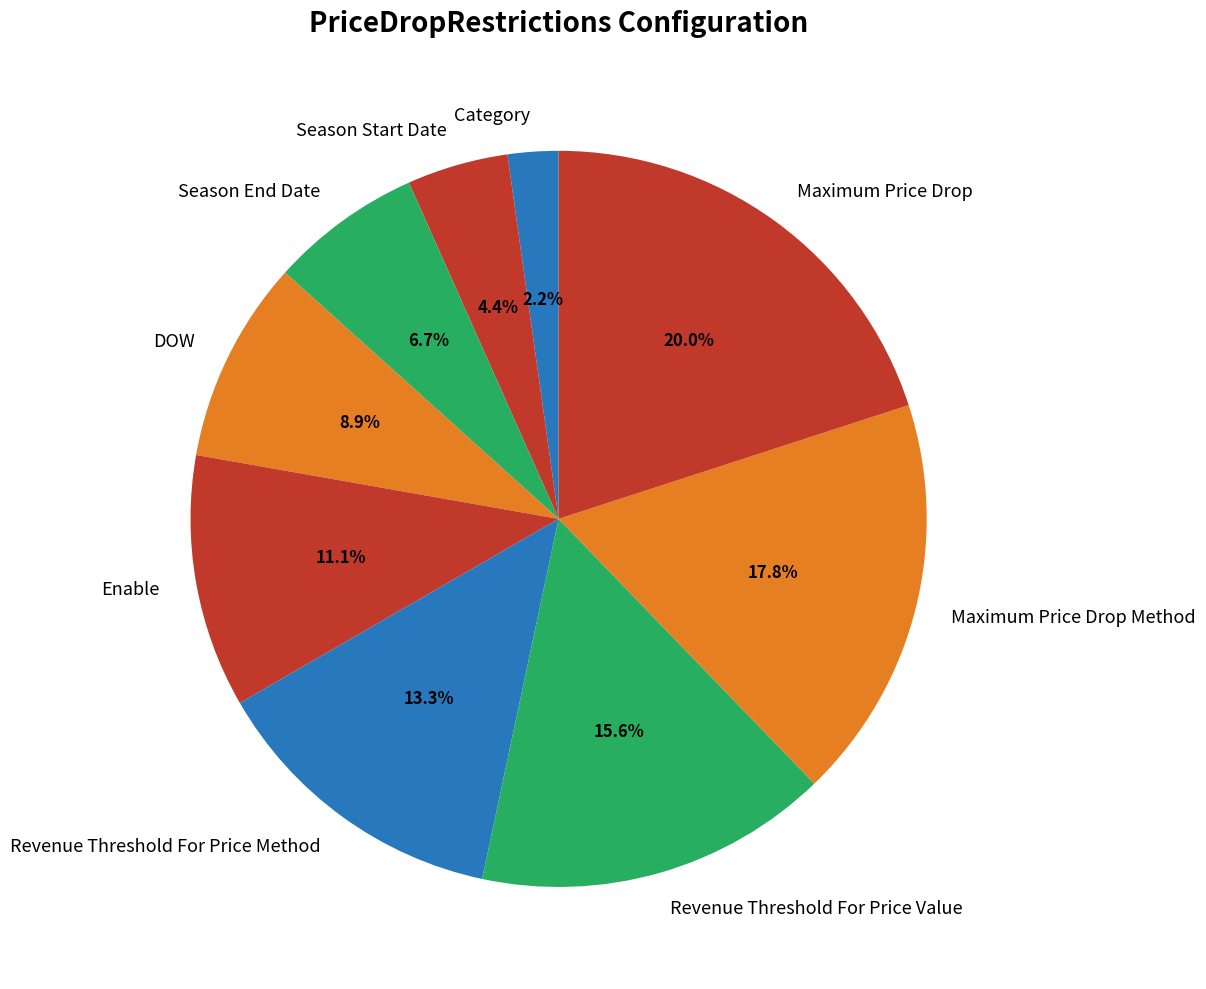

What portion of the pie excludes DOW?

91.1%